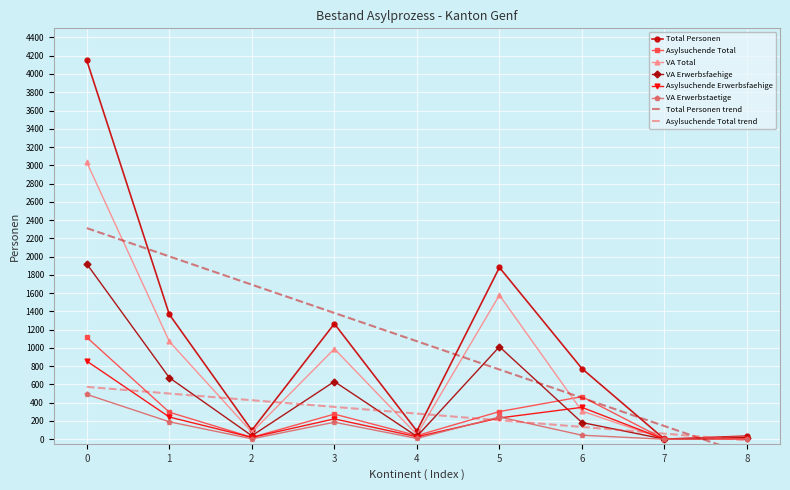

Is the value of Asylsuchende Erwerbsfaehige at 6 greater than the value of Asylsuchende Total at 8?

Yes